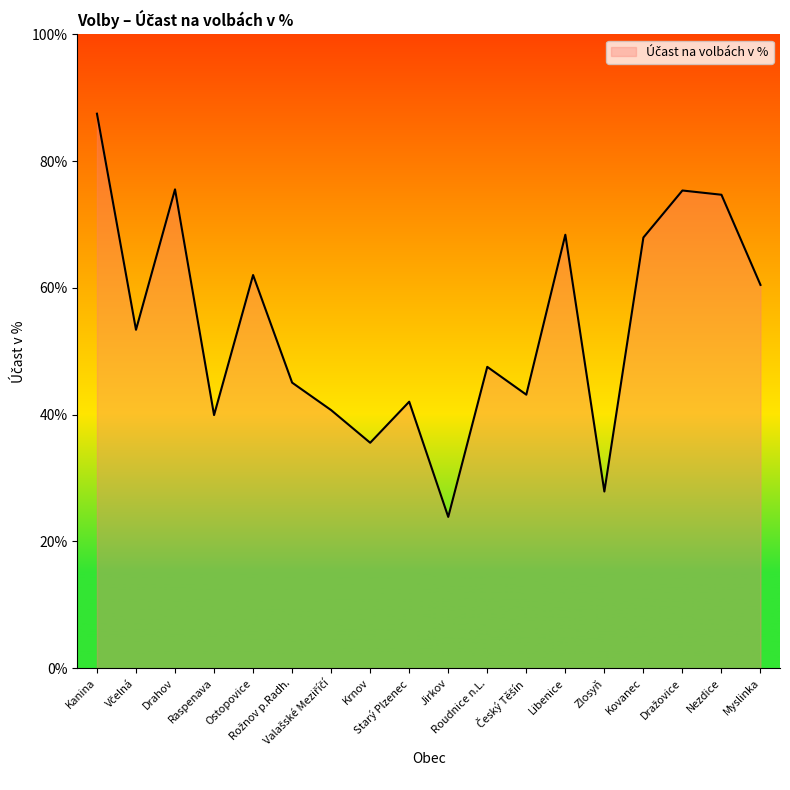

What is the minimum value shown in the chart?

23.9